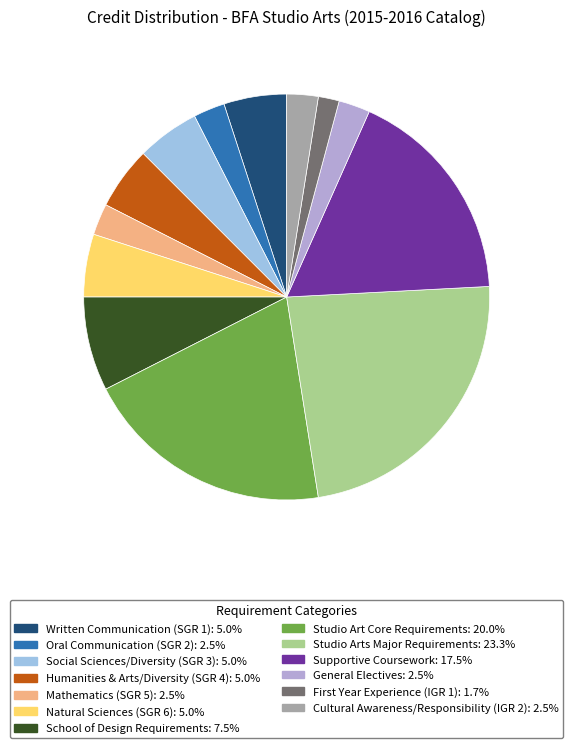

To the nearest percent, what is the combined percentage of Humanities & Arts/Diversity (SGR 4) and Written Communication (SGR 1)?

10%